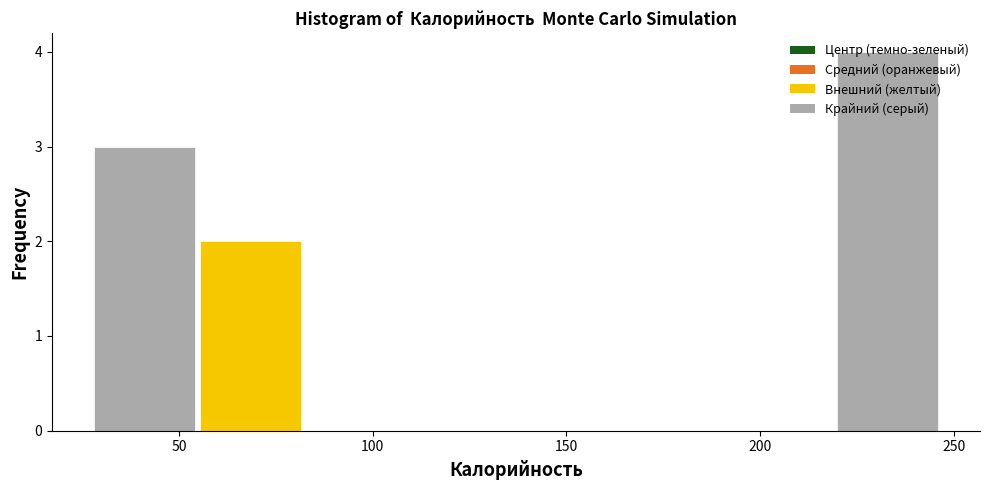

Over which range of the x-axis is the bar tallest?

220 to 245